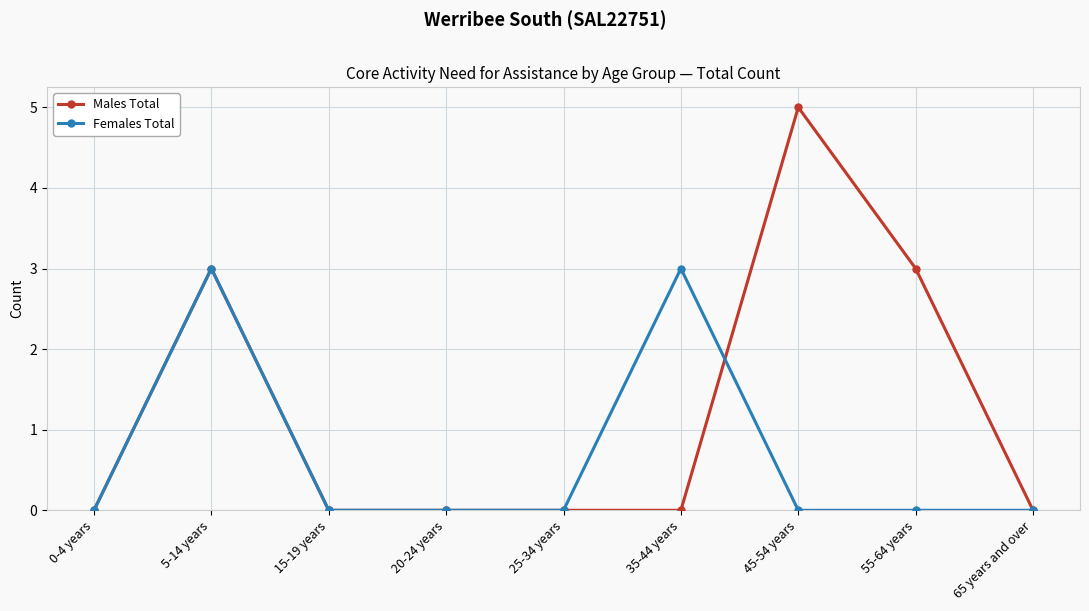

At which category is the sum across all series the highest?

5-14 years